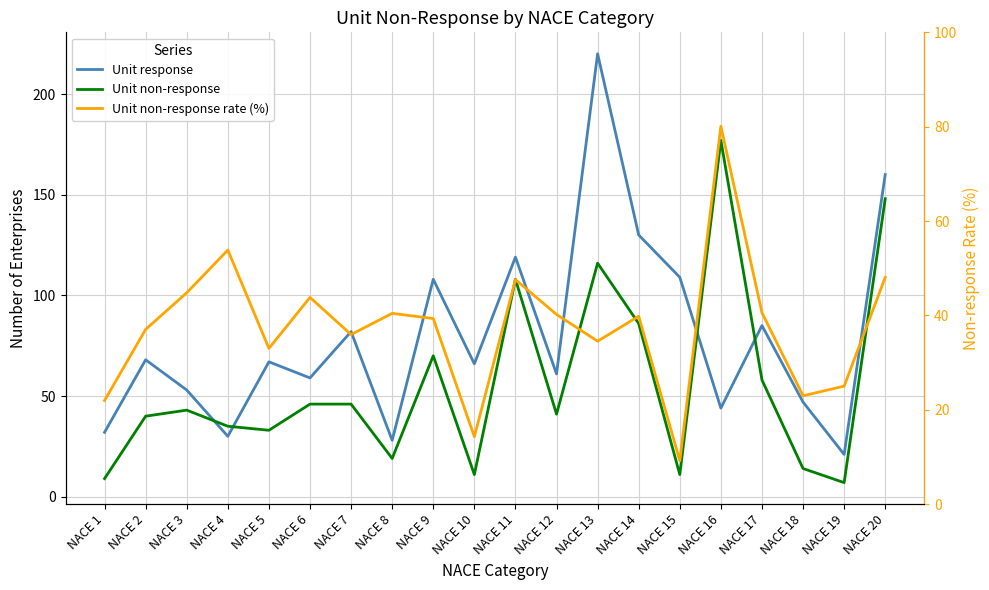

How many distinct data groups are displayed?

3